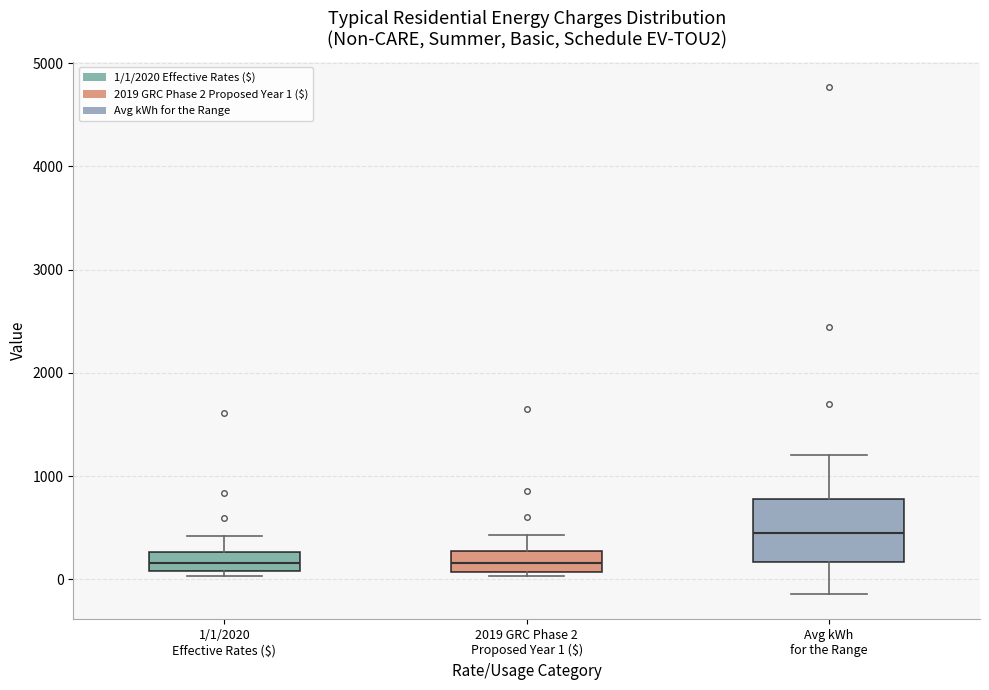

Reading left to right, read every box against the y-axis: the position of its median line, the range the box covers, and the ends of its whiskers. The values are not printed on the chart, so give them approximately, as read against the axis.

1/1/2020 Effective Rates ($): median 200, box 100 to 300, whiskers 0 to 400
2019 GRC Phase 2 Proposed Year 1 ($): median 200, box 100 to 300, whiskers 0 to 400
Avg kWh for the Range: median 400, box 200 to 800, whiskers -100 to 1200